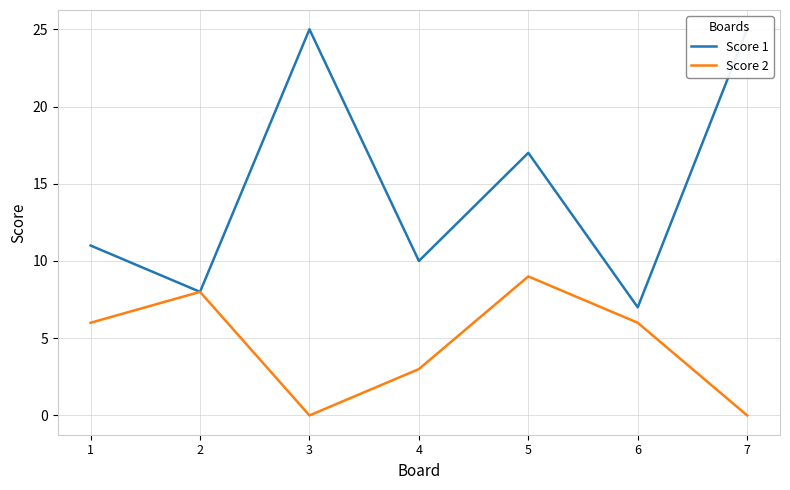

What is the average value of the Score 1 series?

15